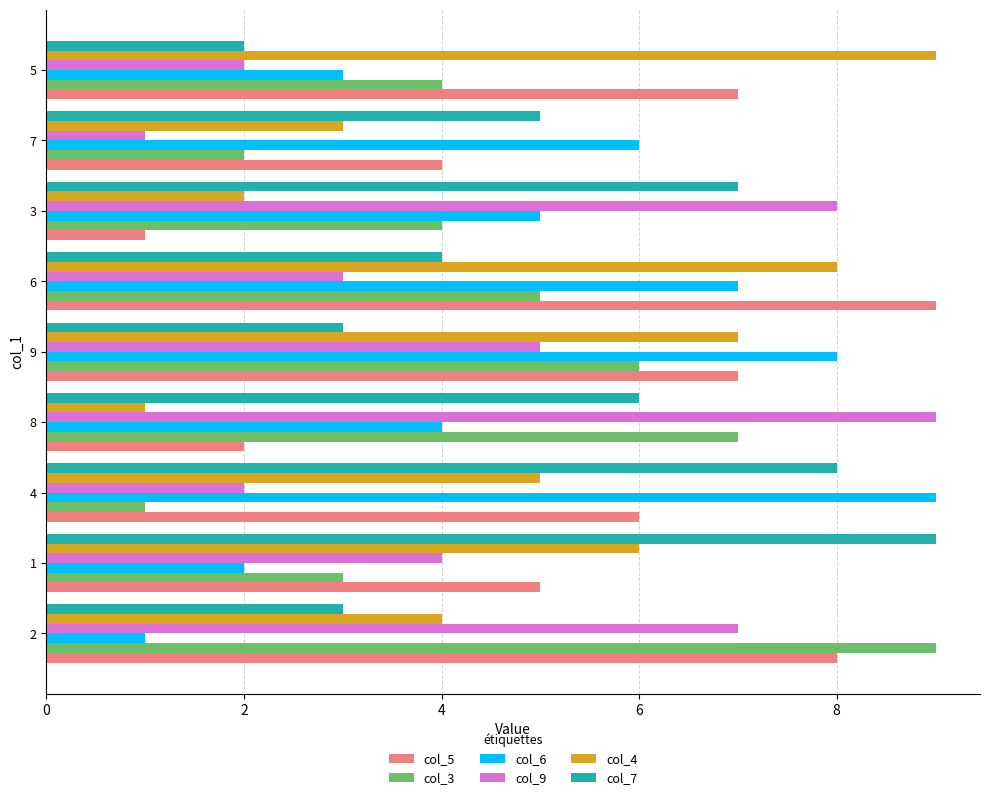

True or false: col_5 has a value of 4 at 8.

False